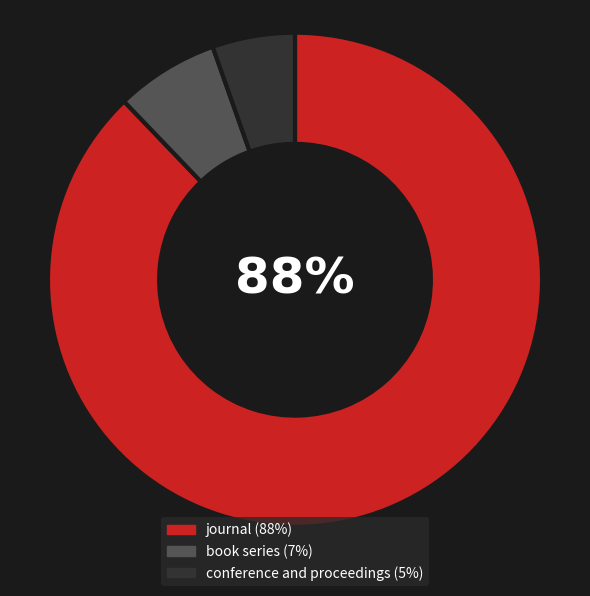

What is the majority slice?

journal